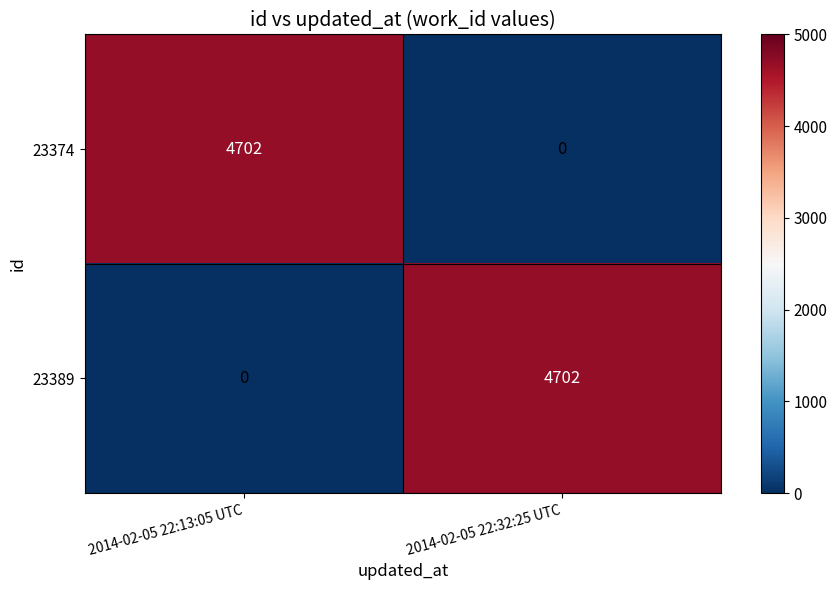

Which category has the lowest value in the 23374 series?

2014-02-05 22:32:25 UTC